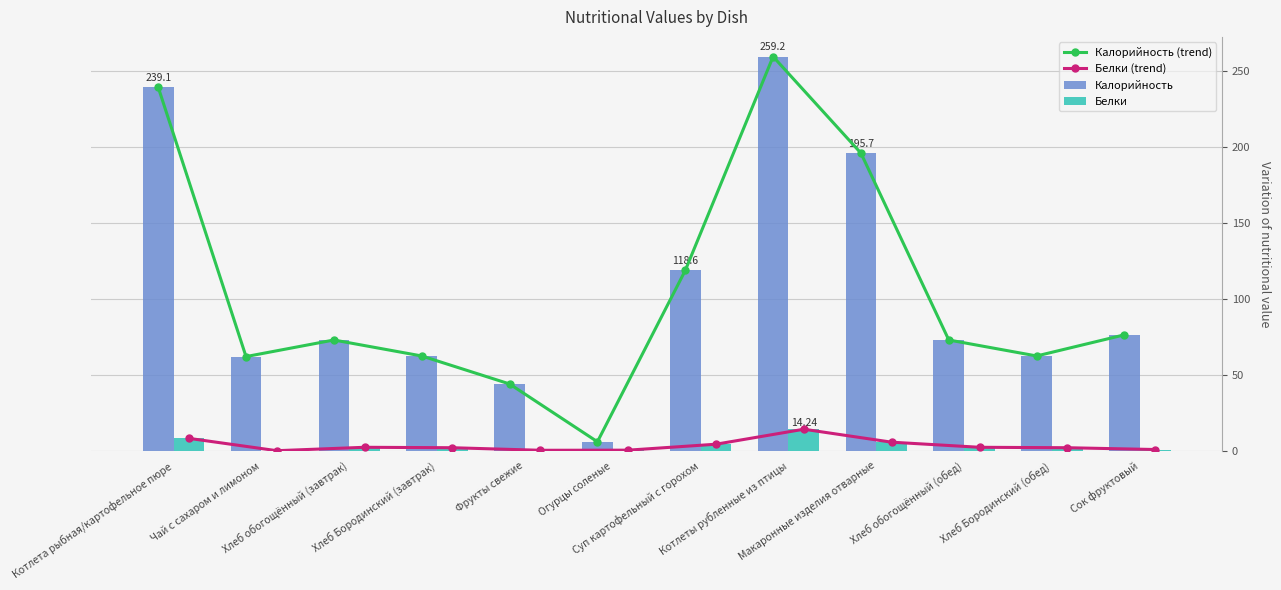

The value of Калорийность at Суп картофельный с горохом is 118.6. True or false?

True